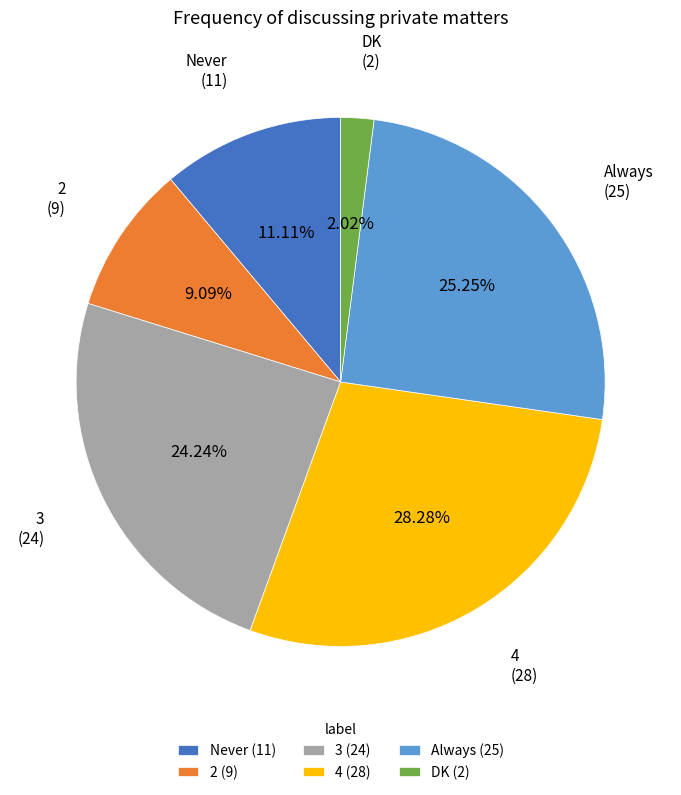

To the nearest percent, what is the difference between the largest and smallest slice percentages?

26%